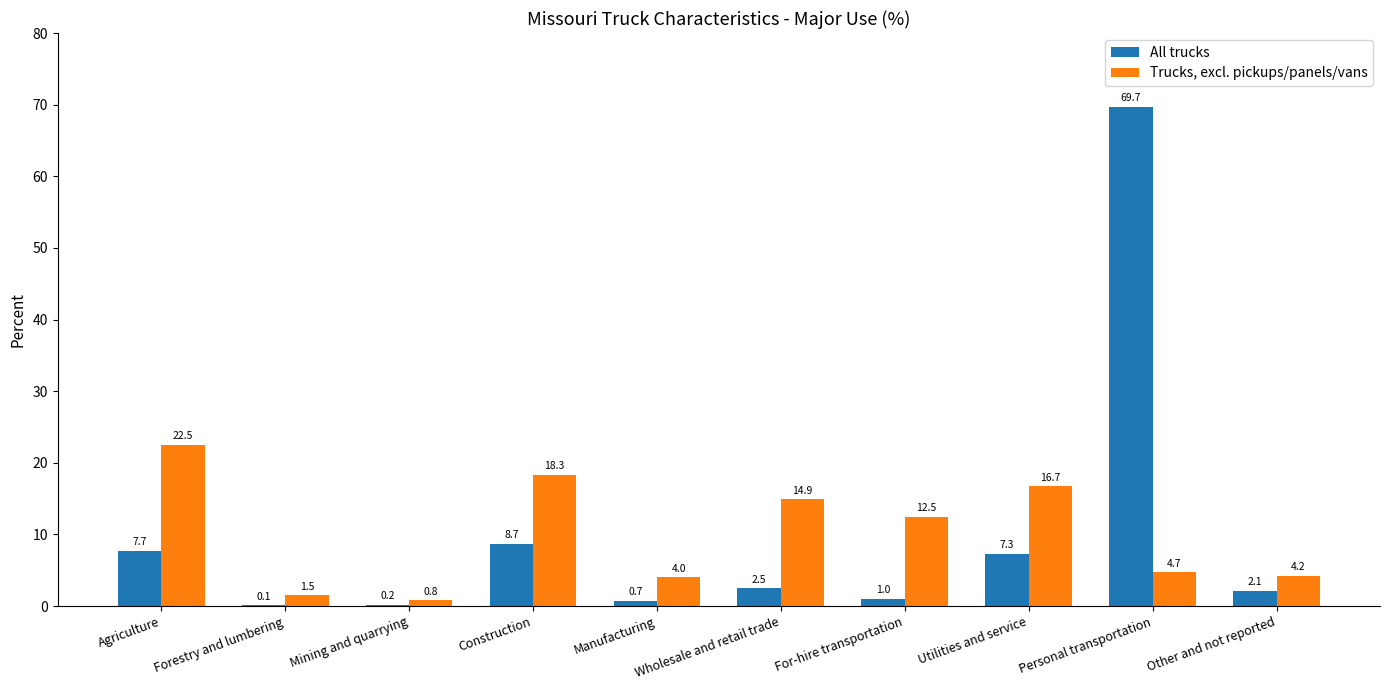

What is the spread (max minus min) of values at Wholesale and retail trade?

12.4